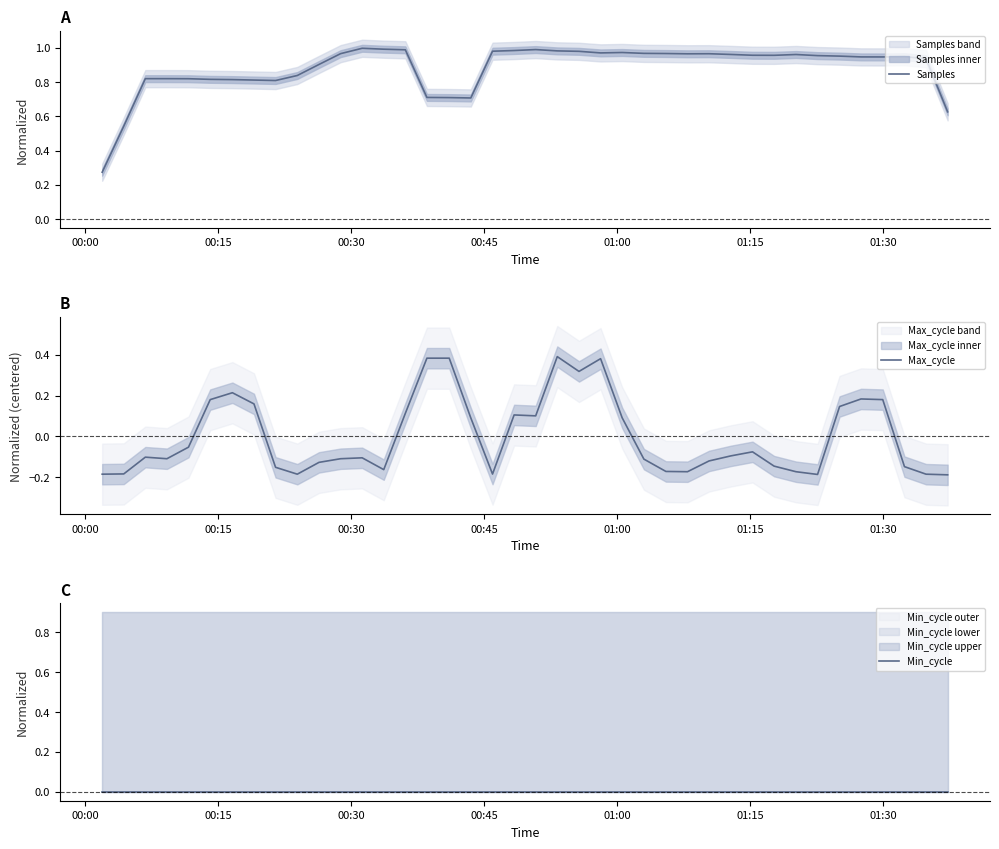

True or false: Min_cycle and Samples intersect in this chart.

False